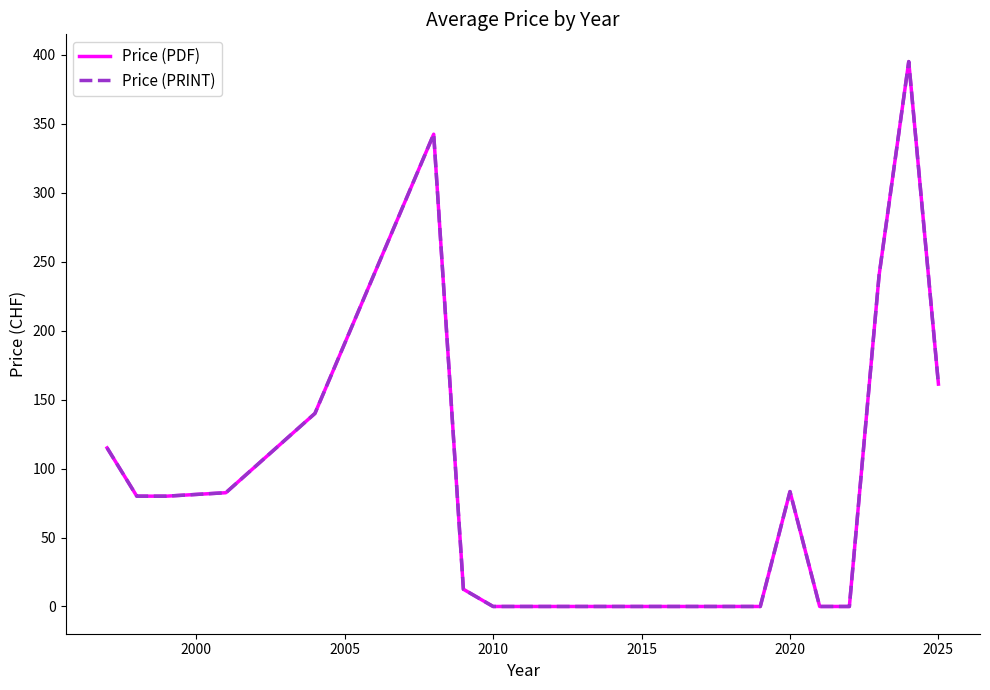

Reading left to right, list all the values displayed in this chart.

Price (PDF): 115.0	80.0	80.0	82.5	140.0	342.5	12.5	0.0	0.0	0.0	0.0	0.0	0.0	0.0	83.3	0.0	0.0	240.0	395.2	161.2
Price (PRINT): 115.0	80.0	80.0	82.5	140.0	342.5	12.5	0.0	0.0	0.0	0.0	0.0	0.0	0.0	83.3	0.0	0.0	240.0	395.2	161.2